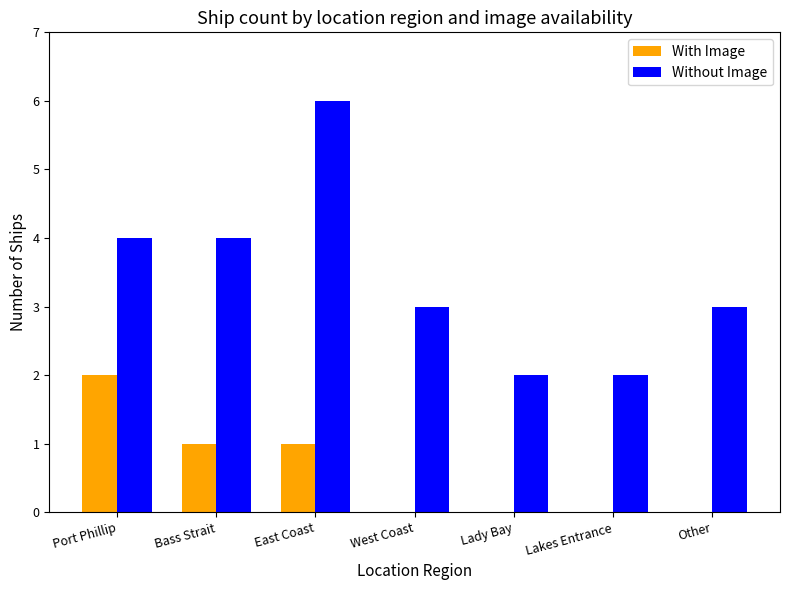

Reading left to right, transcribe all the data shown in this chart.

With Image: 2	1	1	0	0	0	0
Without Image: 4	4	6	3	2	2	3